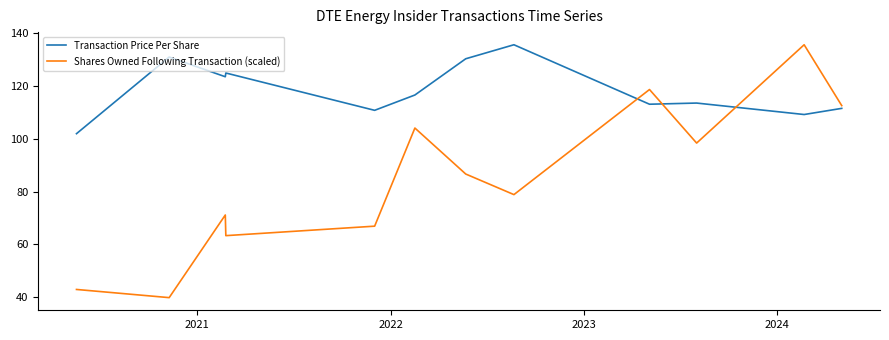

Which series has the widest spread of values?

Shares Owned Following Transaction (scaled)